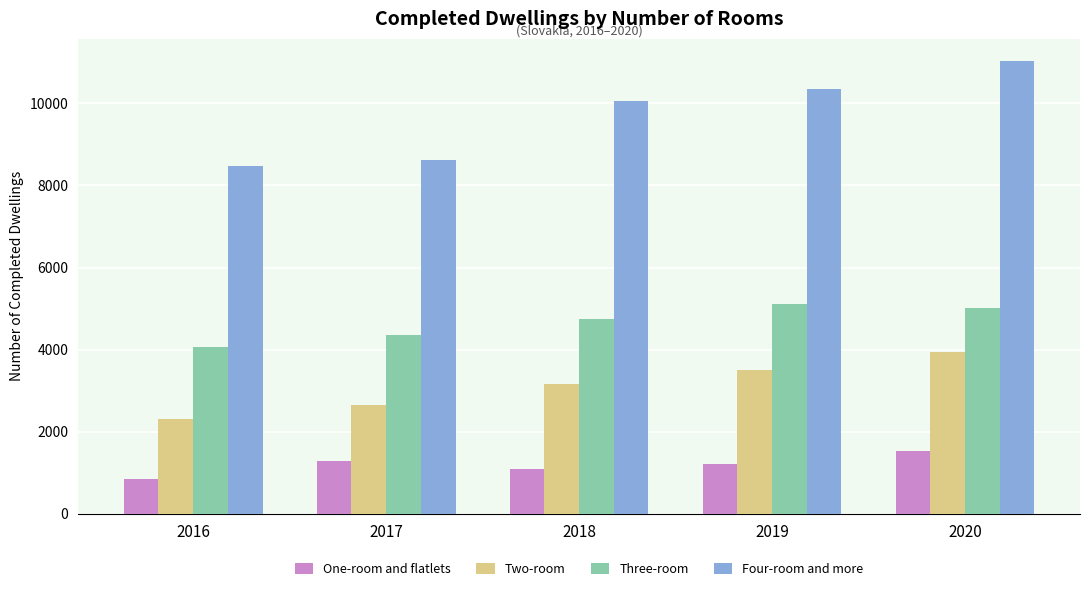

Reading left to right, extract all data points from this chart.

One-room and flatlets: 855	1289	1091	1224	1520
Two-room: 2299	2660	3164	3499	3944
Three-room: 4055	4365	4757	5104	5004
Four-room and more: 8463	8632	10059	10344	11022